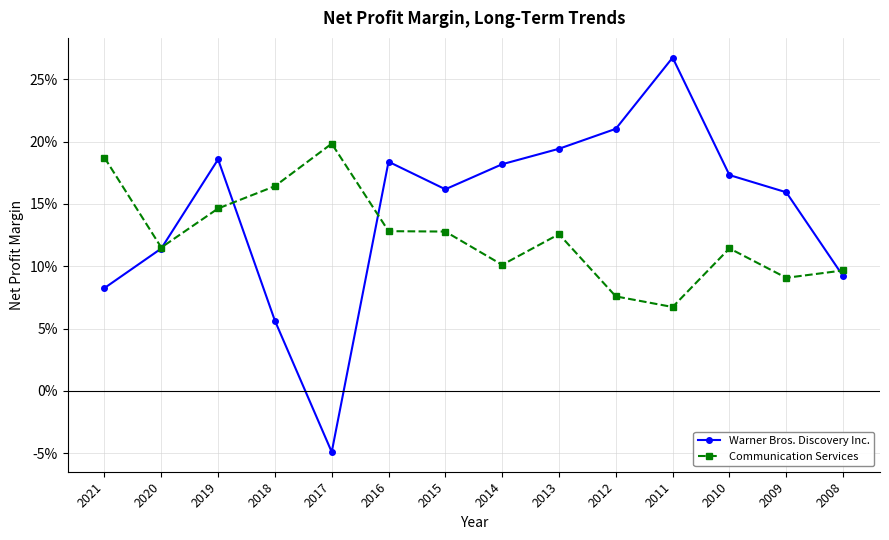

At which category is the sum across all series the highest?

2011